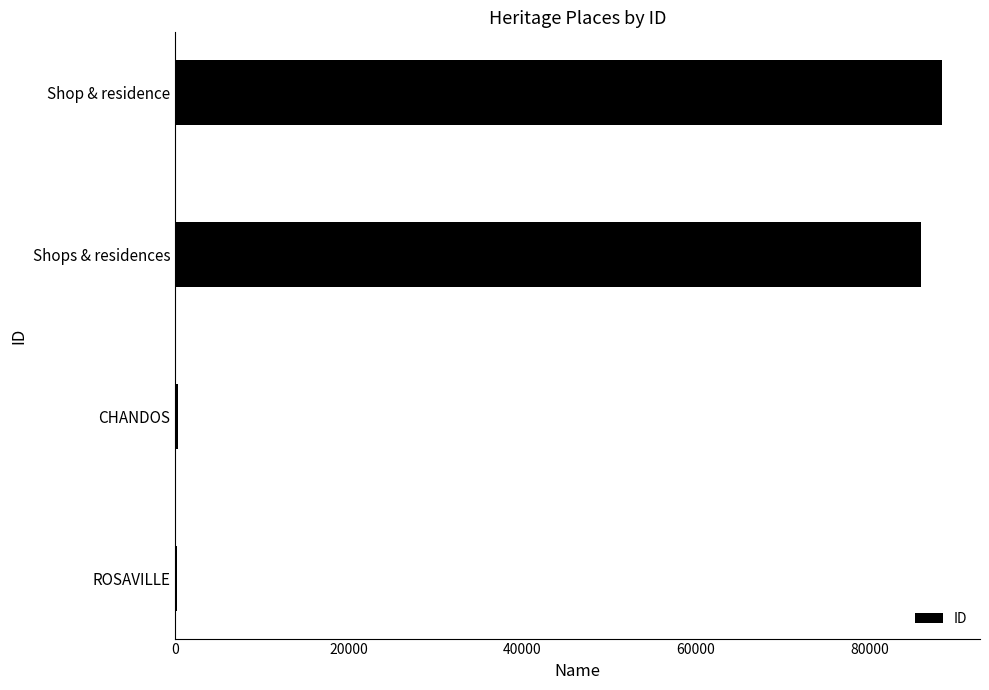

How many series are shown in this chart?

1